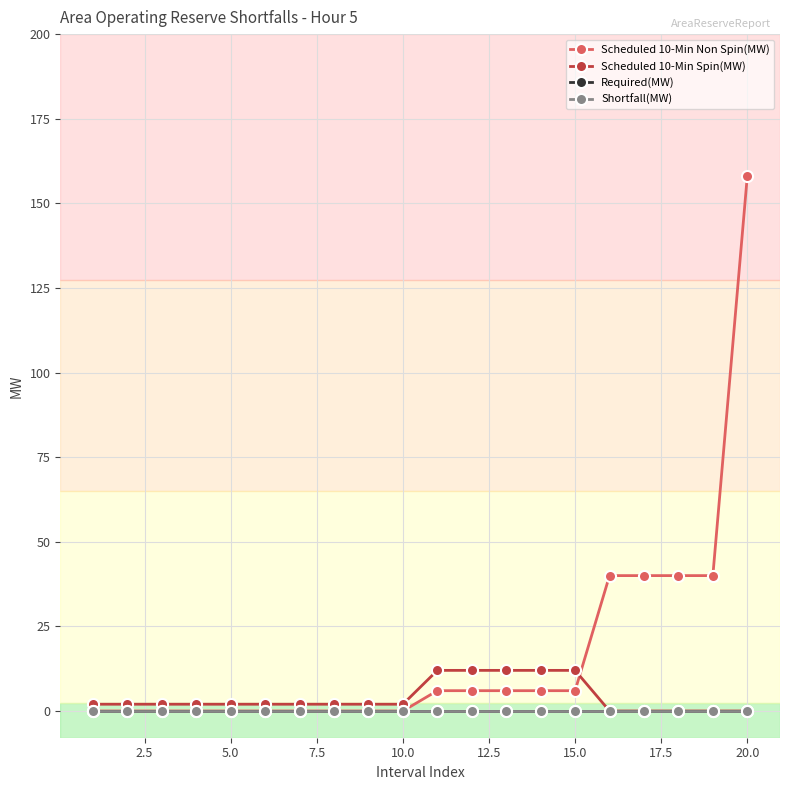

Is this an area chart (filled region under the line)?

No